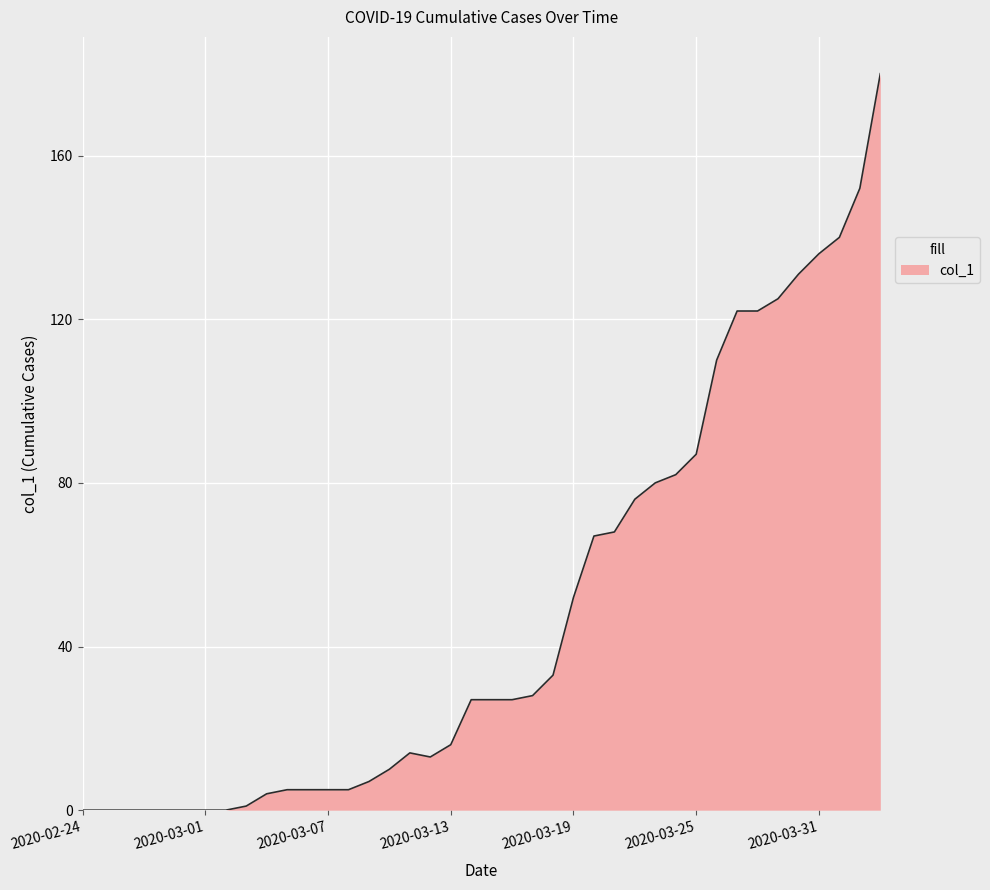

Count the number of data series in this chart.

1